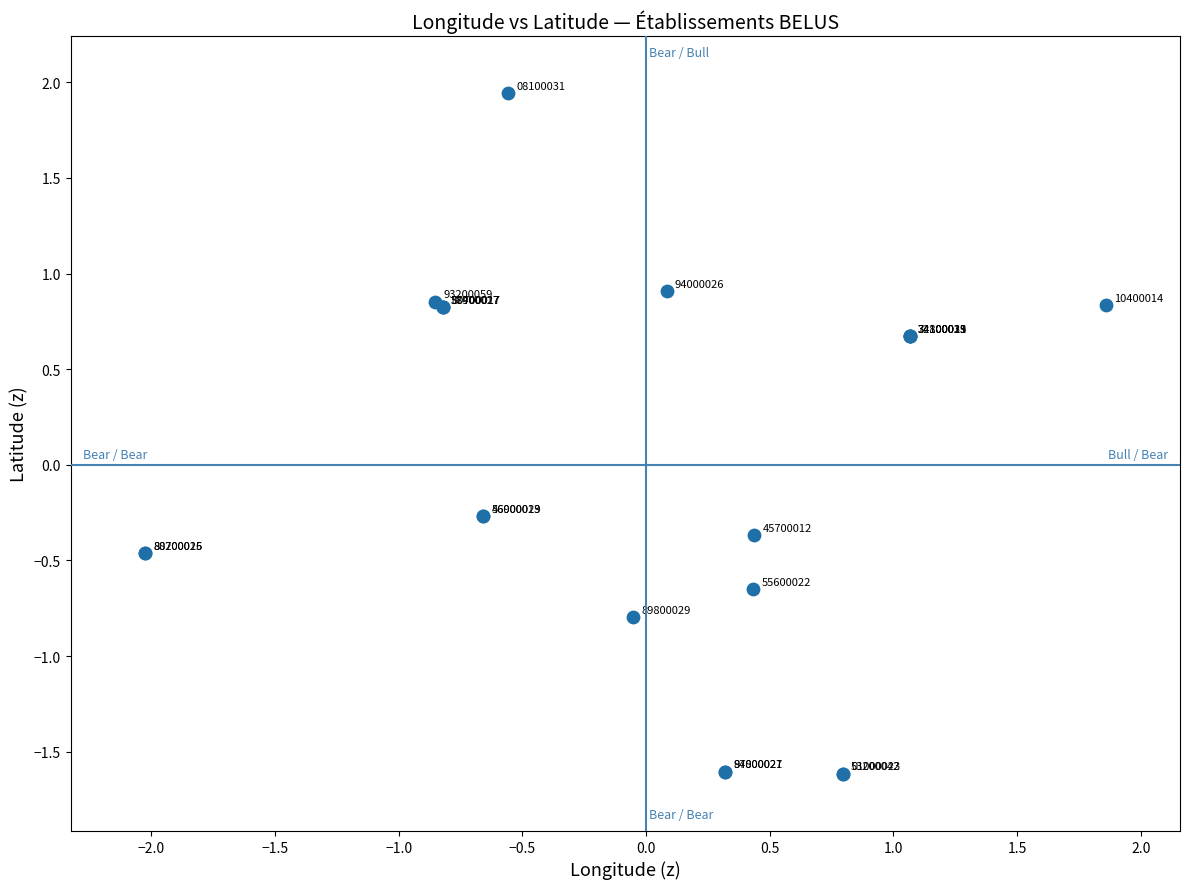

What Y value in the scatter plot is closest to 0?

-0.3